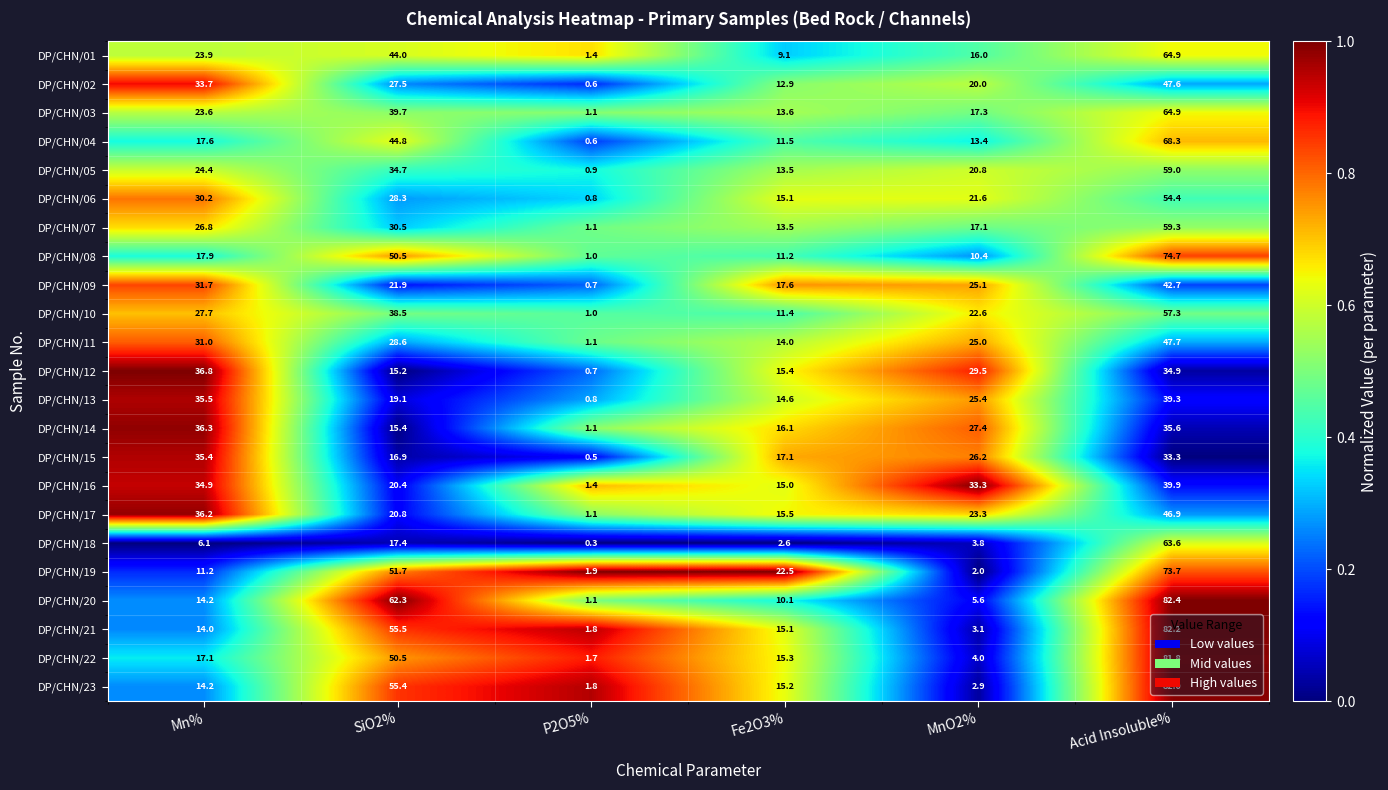

What is the difference between the second highest and minimum values in the DP/CHN/19 series?

49.8